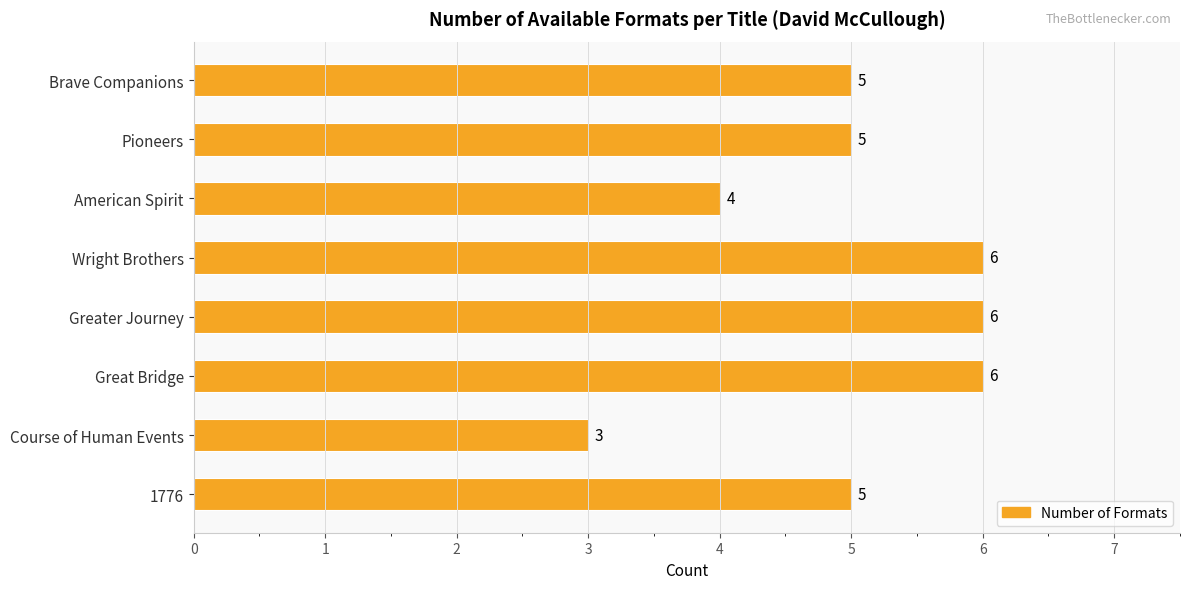

Is it true that the value at American Spirit is 4?

True